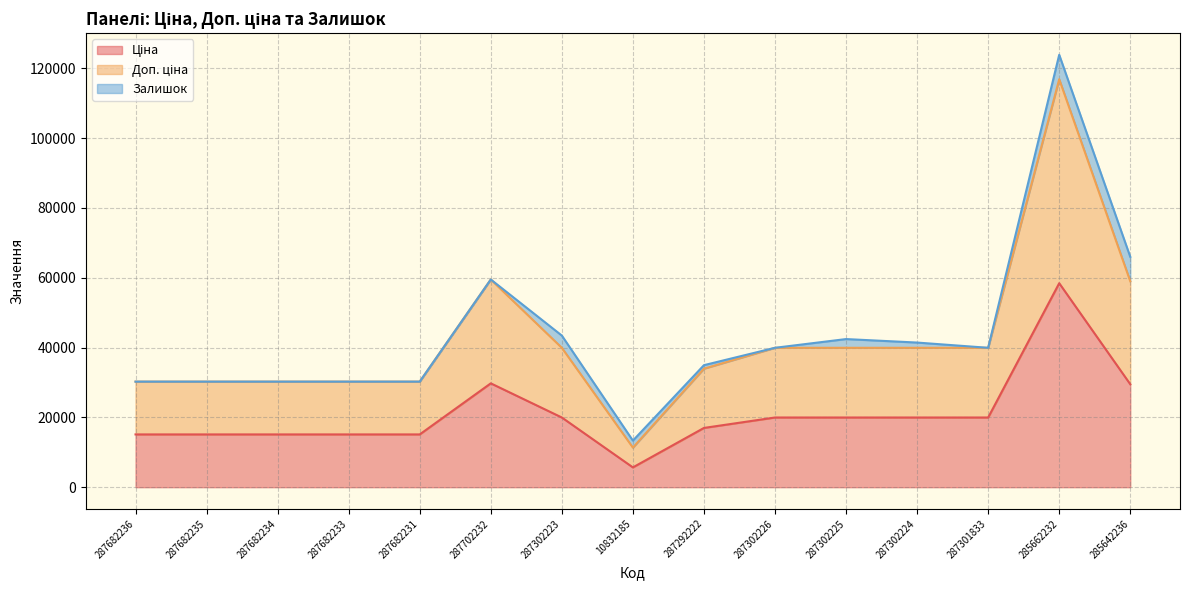

Which has a higher value, 285662232 or 287682231?

285662232